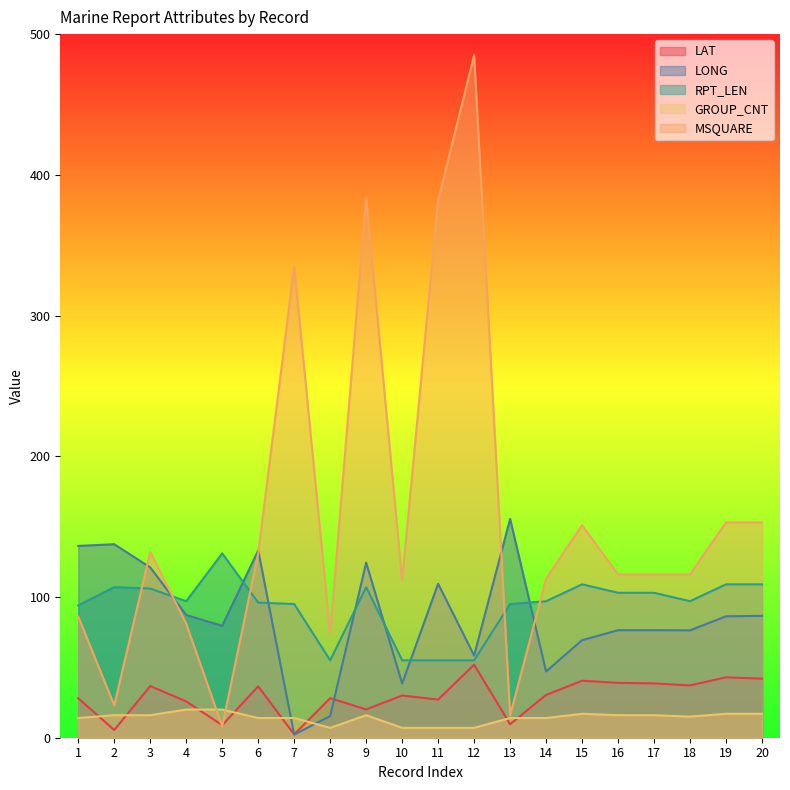

Where does the RPT_LEN series first go above 97?

2